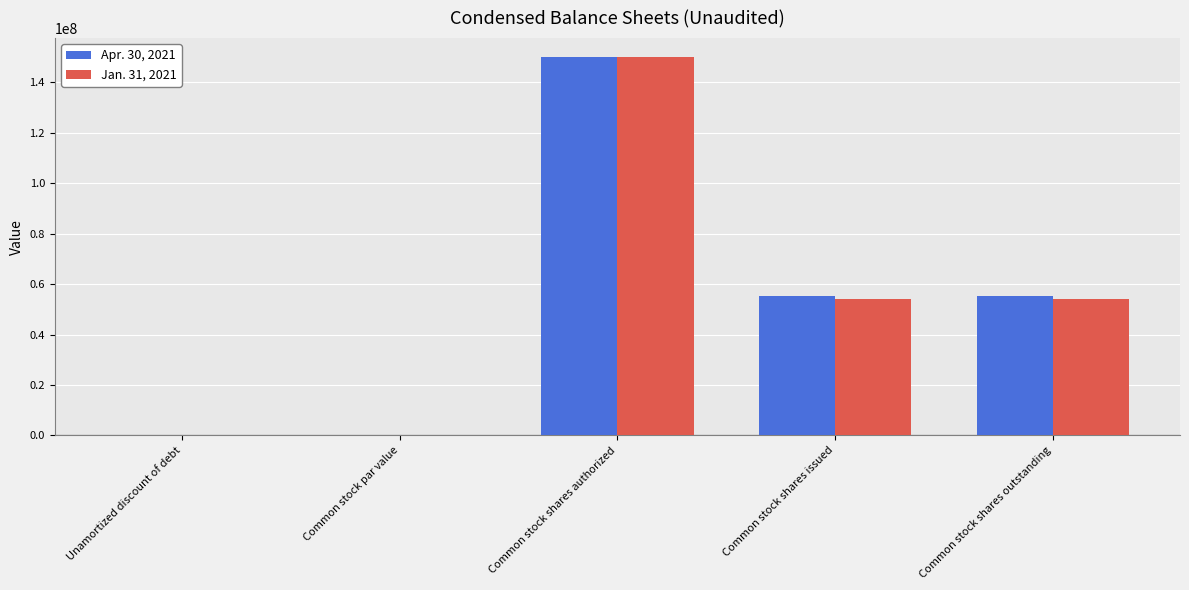

What is the sum of all Apr. 30, 2021 values?

260668332.0